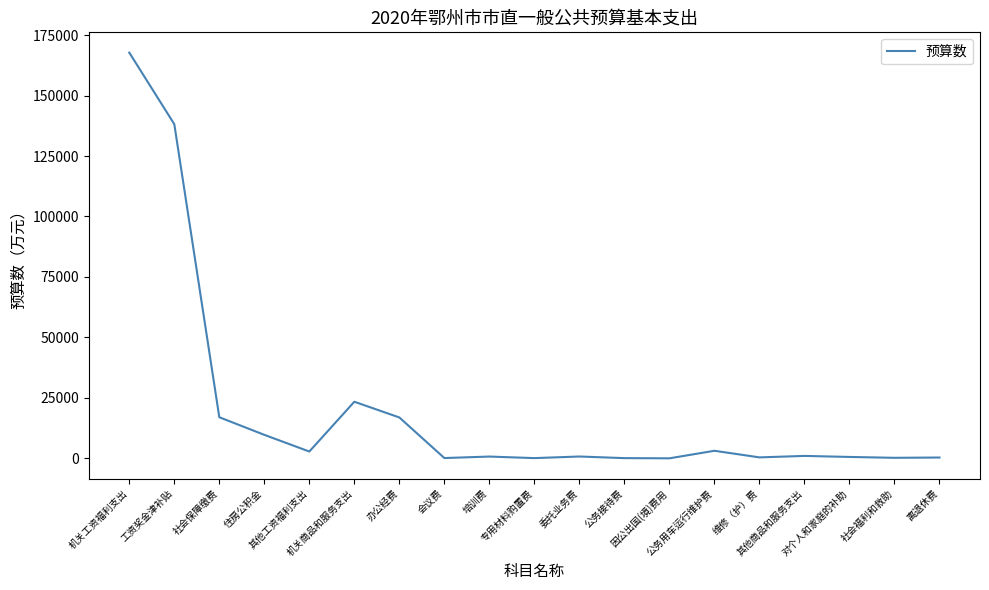

What is the maximum value shown in the chart?

167751.7